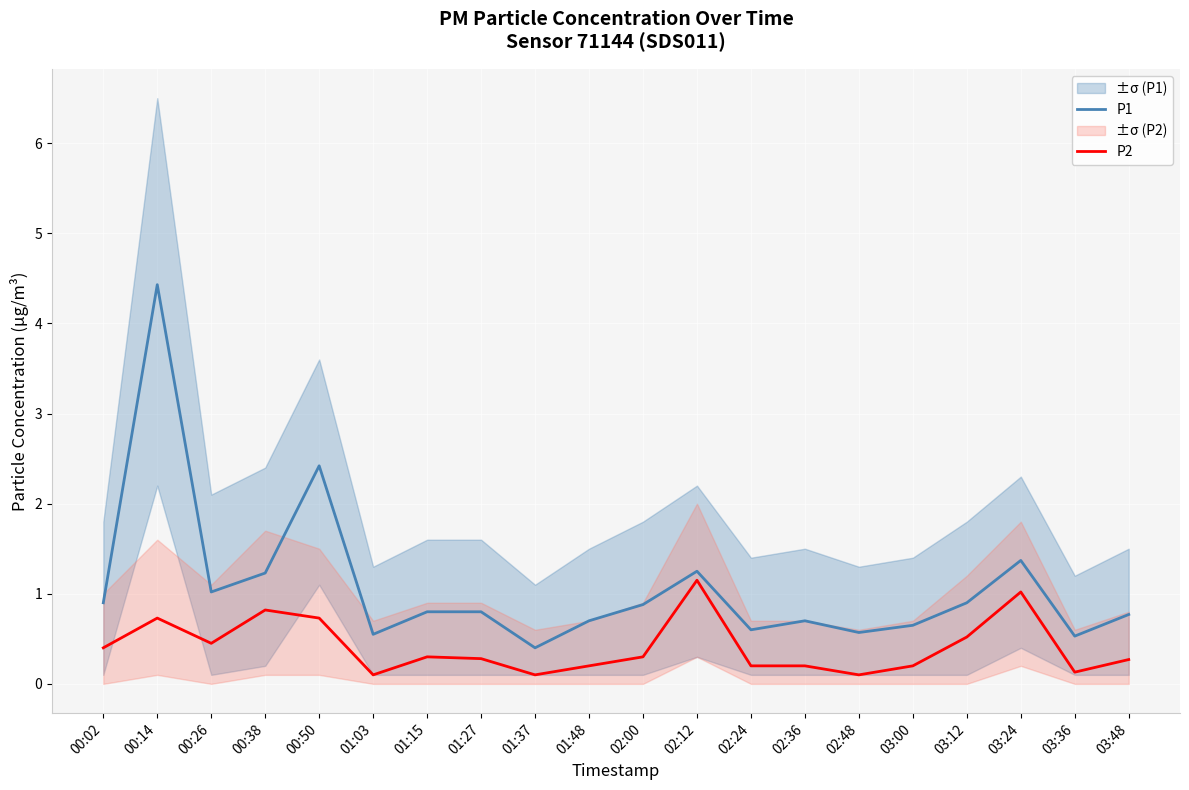

True or false: P2 and P1 intersect in this chart.

False